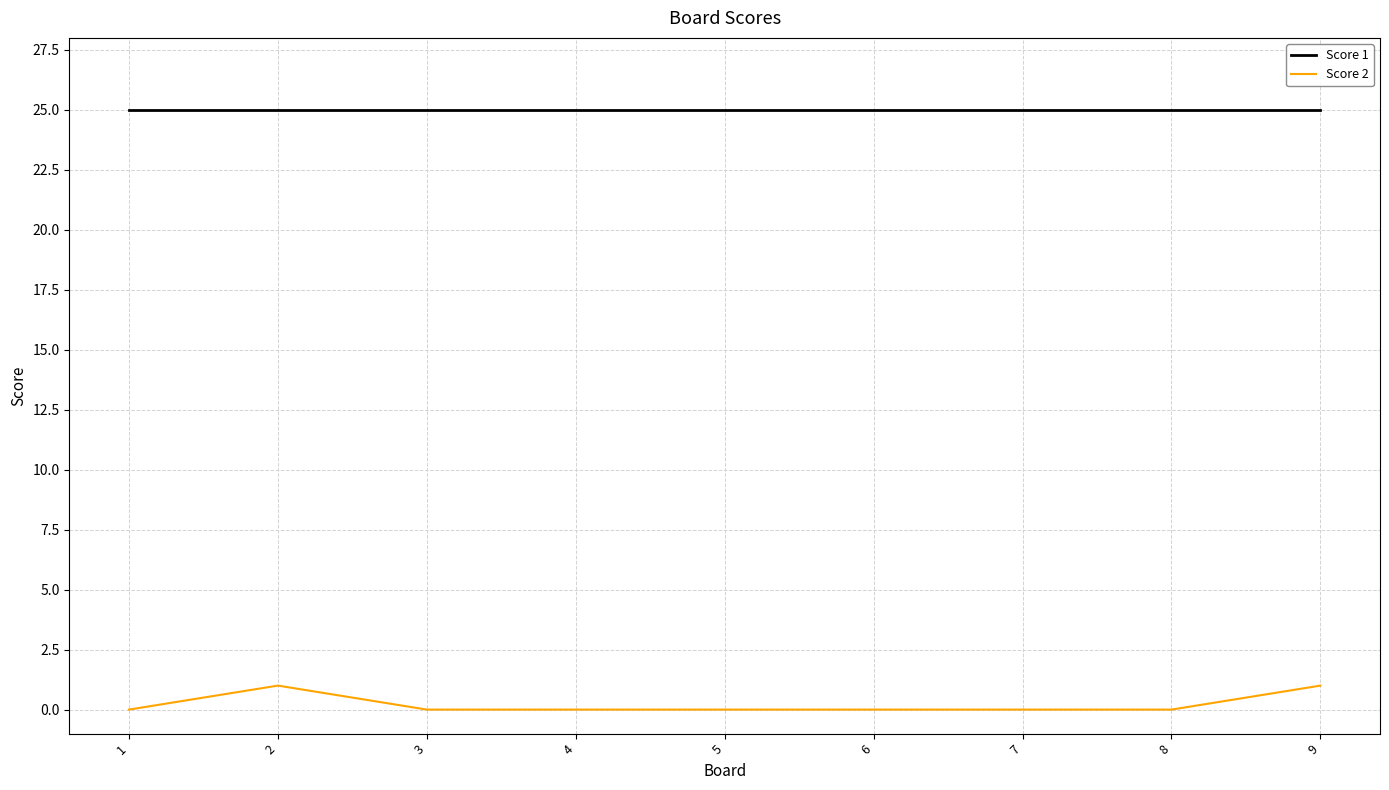

True or false: Score 1 and Score 2 intersect in this chart.

False